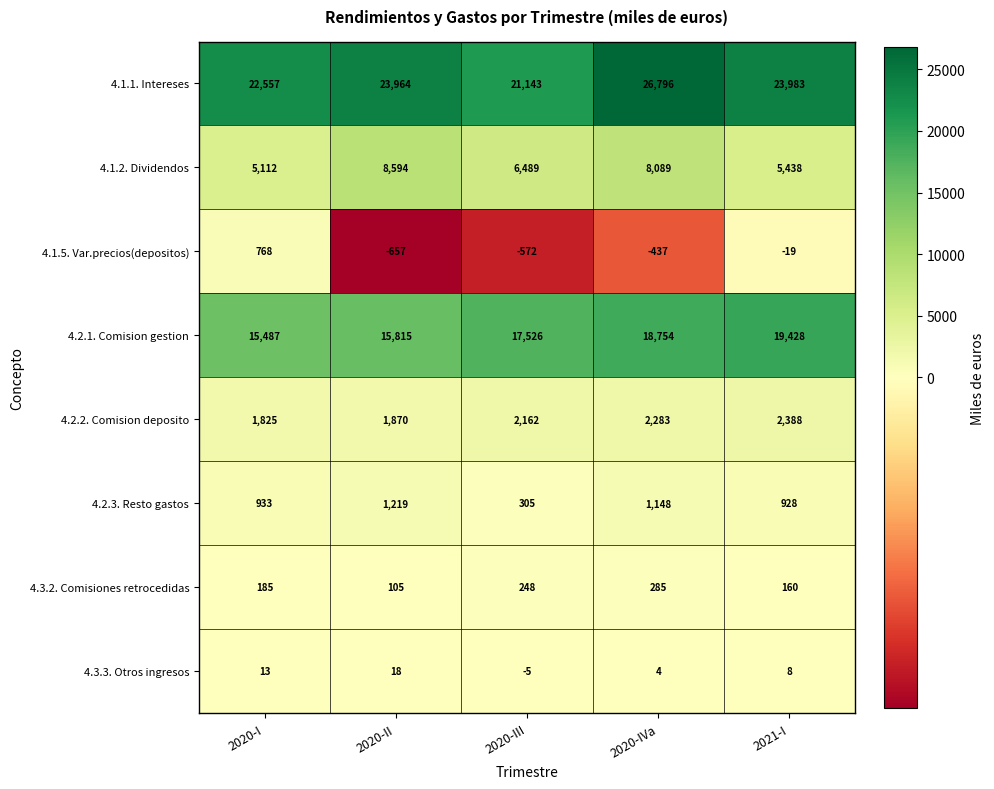

True or false: 4.3.3. Otros ingresos has a value of 4 at 2020-IVa.

True